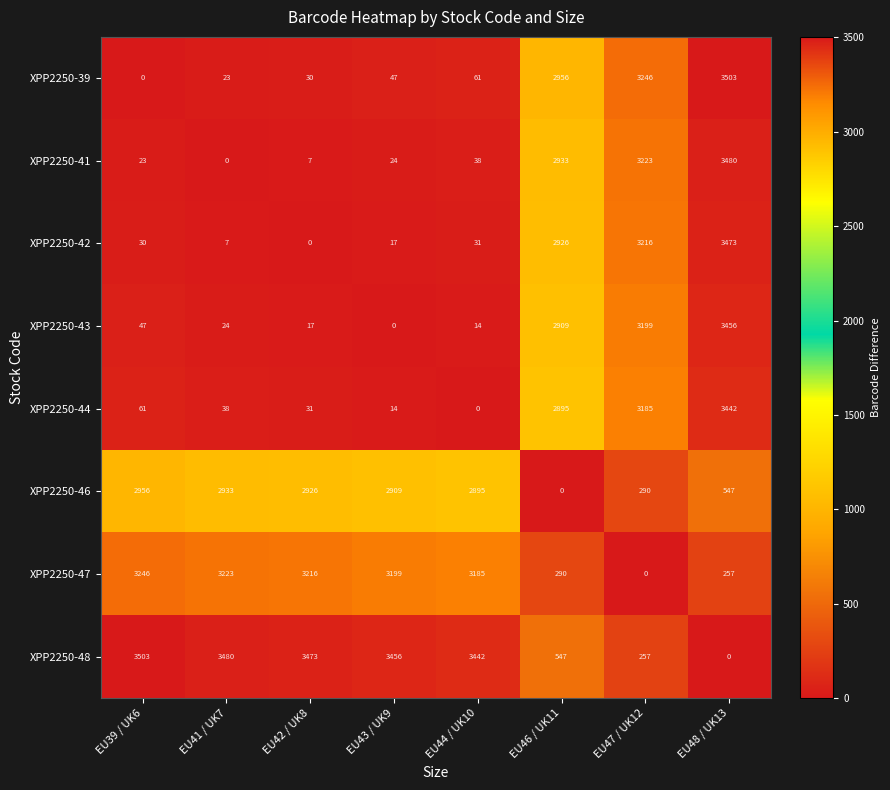

What is the maximum value shown in the chart?

3503